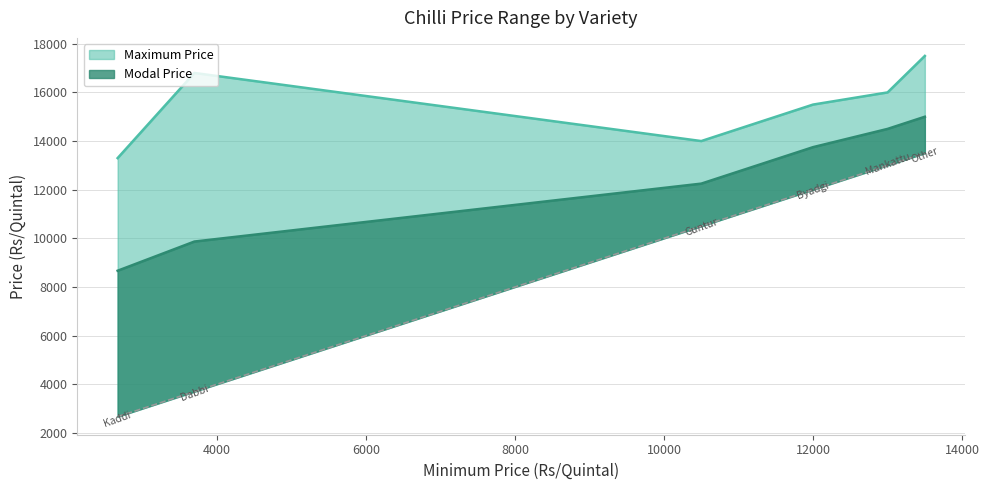

The Maximum Price series shows 25983 at Other. True or false?

False